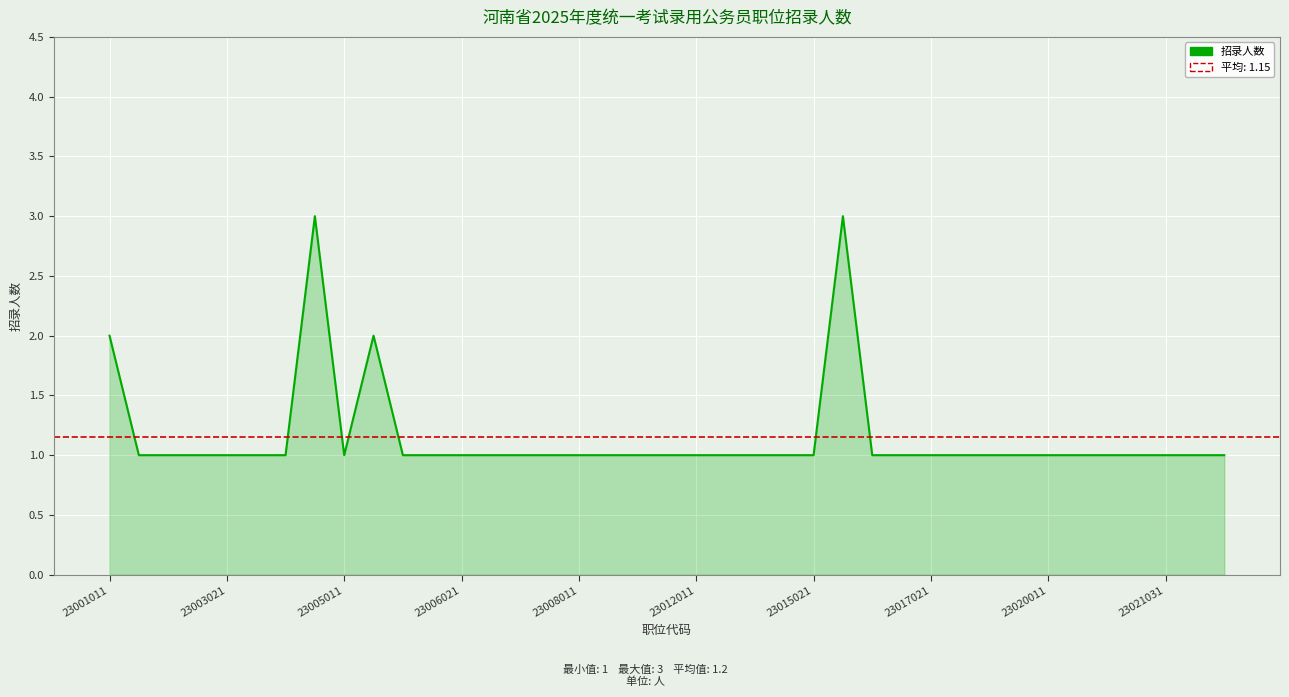

What position from the left is 23005011?

9